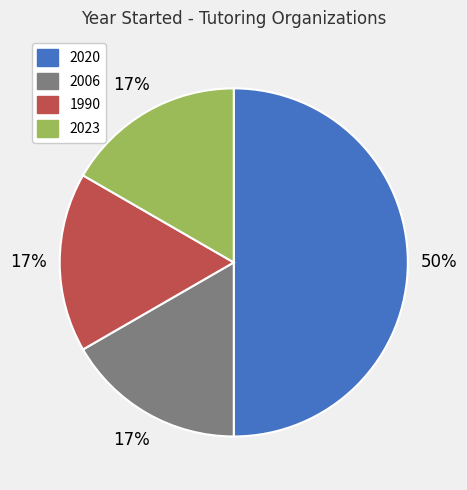

To the nearest percent, what is the difference between the largest and smallest slice percentages?

33%